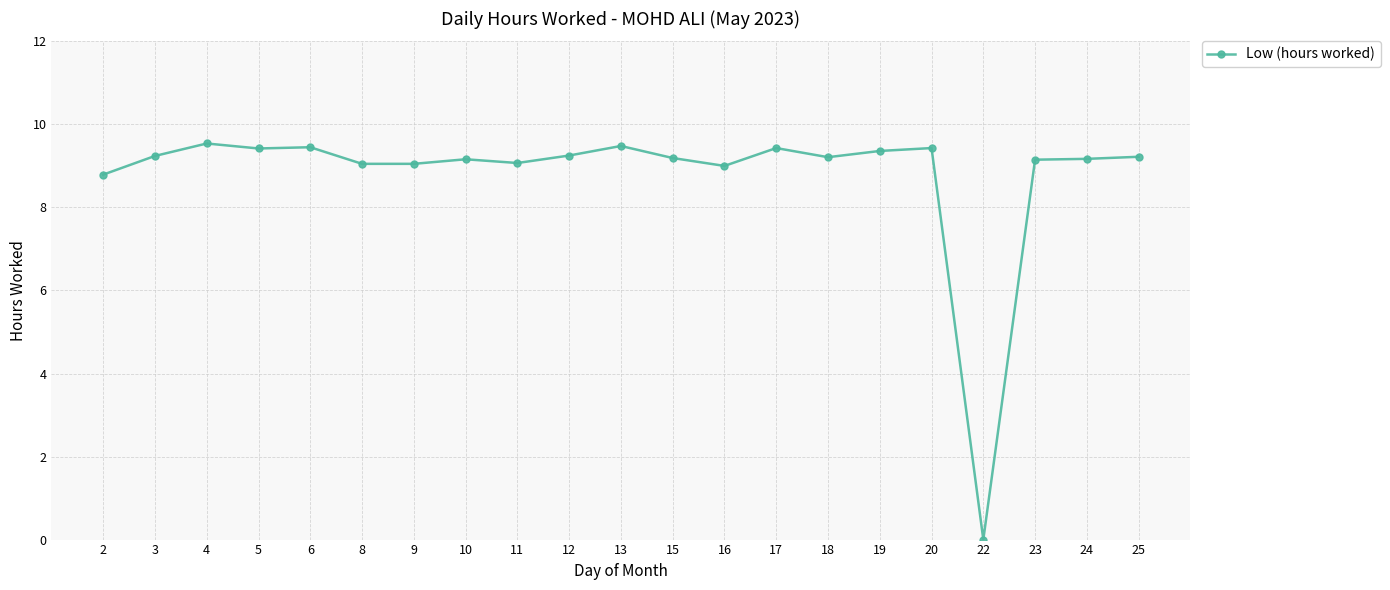

What is the value of the 2nd point from the left?

9.2